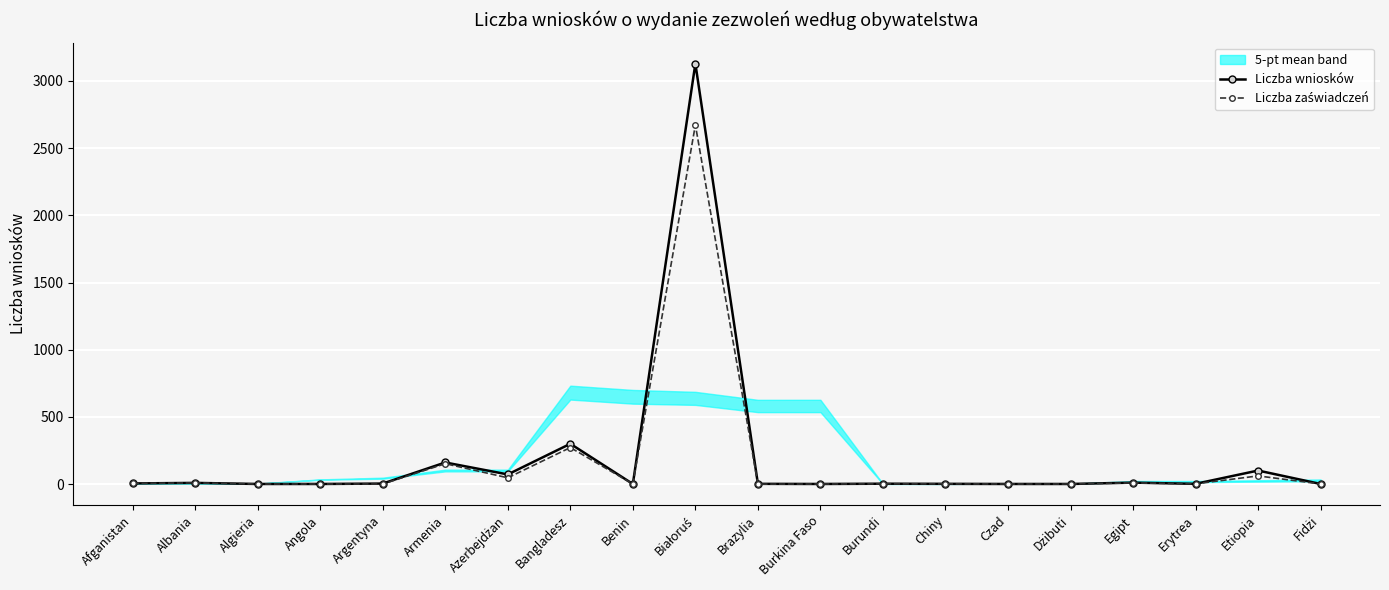

The Liczba zaświadczeń series shows 1 at Czad. True or false?

False